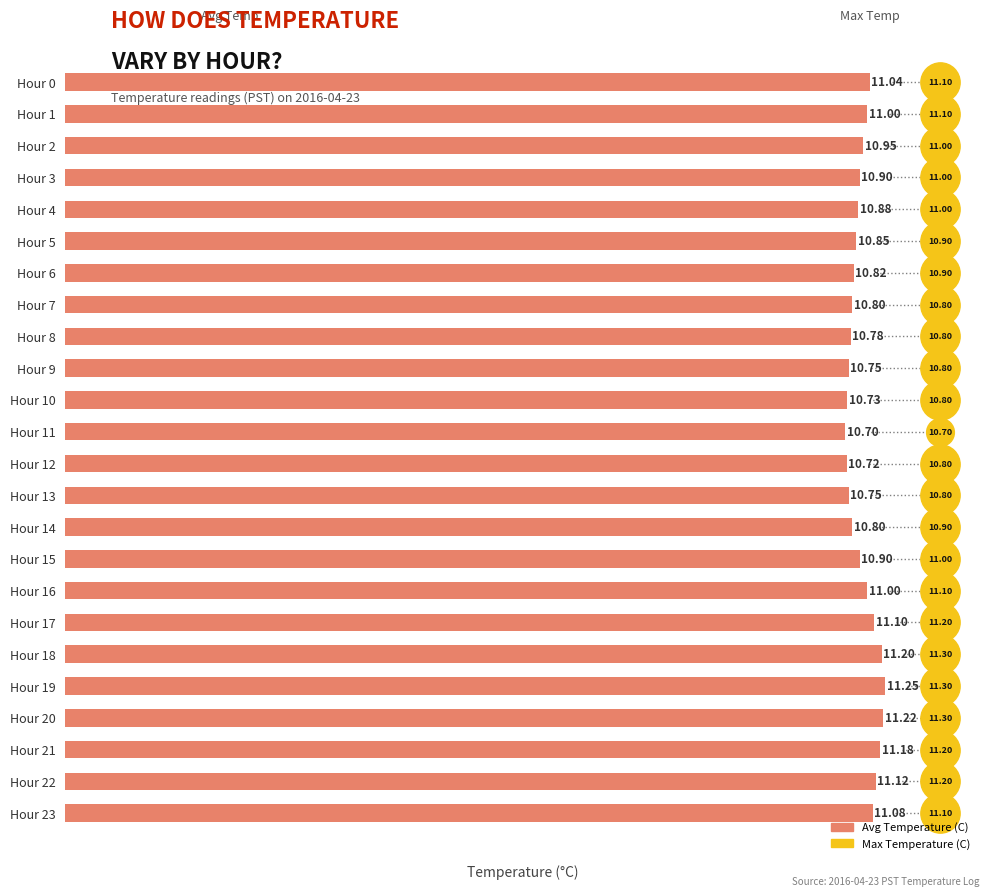

Approximately how many times larger is the value at Hour 17 compared to Hour 4?

1.0